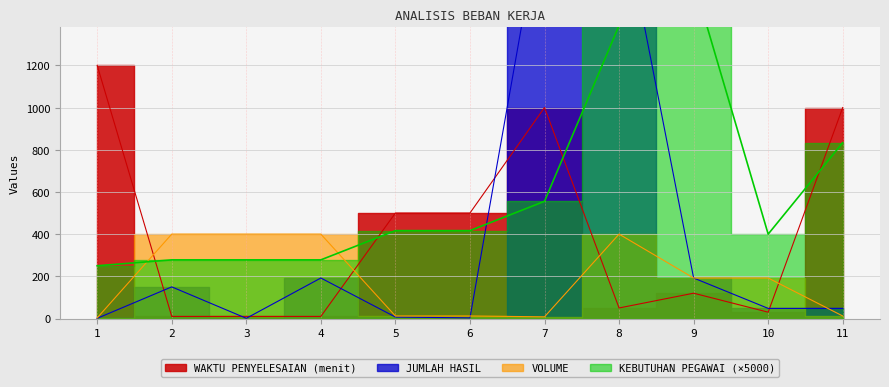

Is the value of JUMLAH HASIL at 3 greater than the value of KEBUTUHAN PEGAWAI at 6?

No